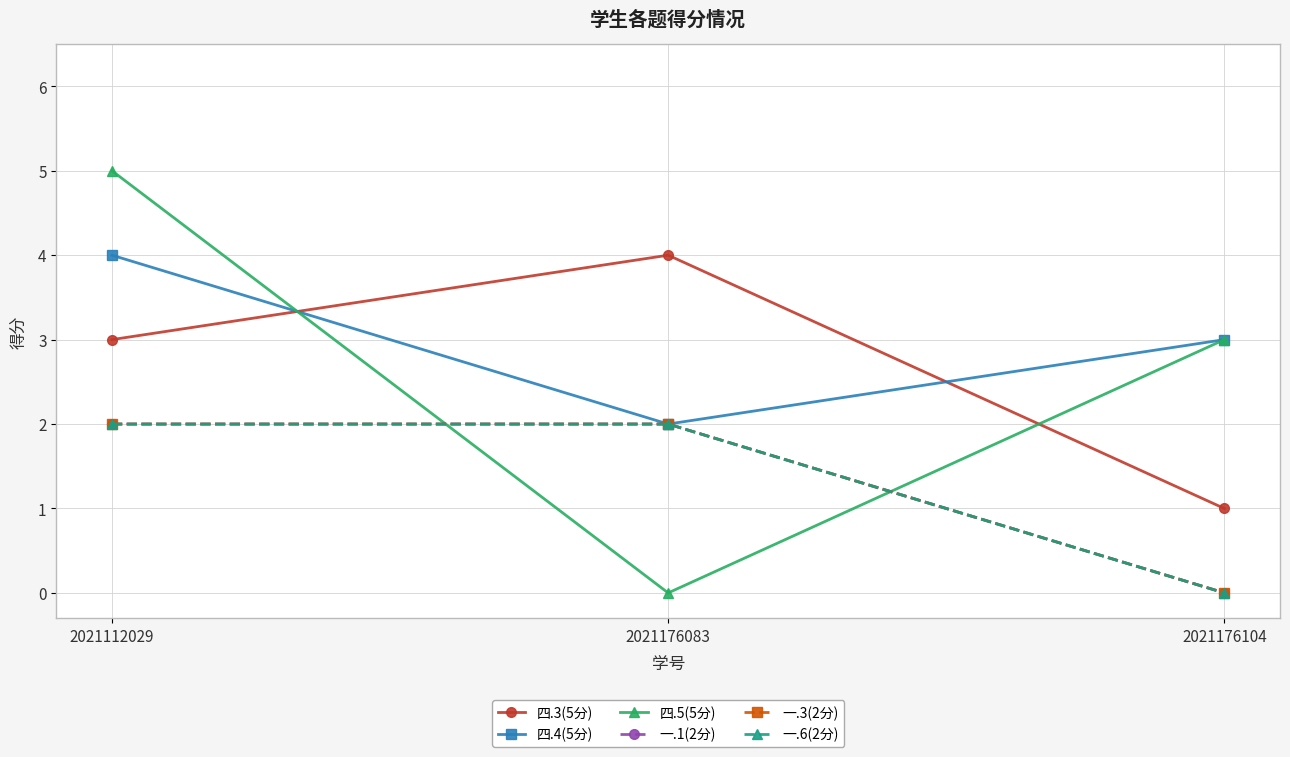

Does the chart display data point markers on the line(s)?

Yes